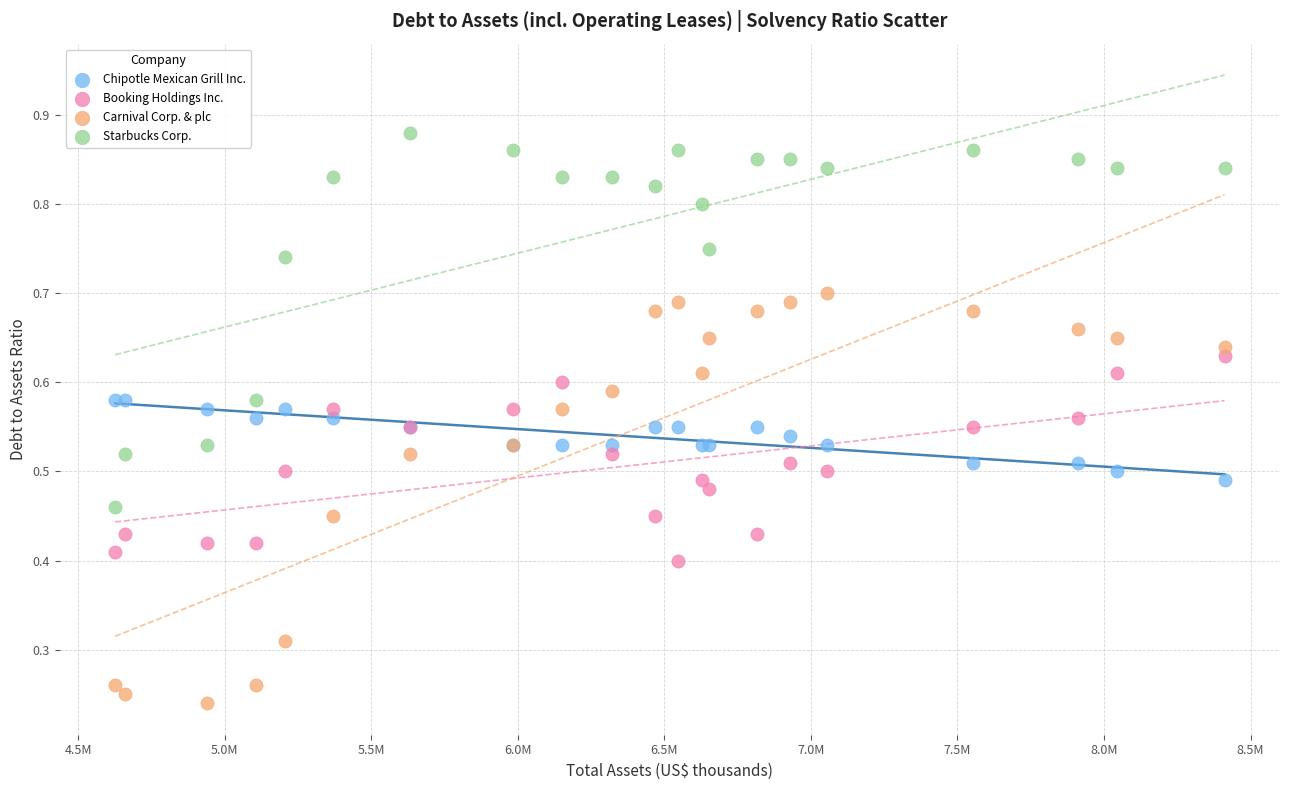

Which series has the largest Y range (max minus min)?

Carnival Corp. & plc